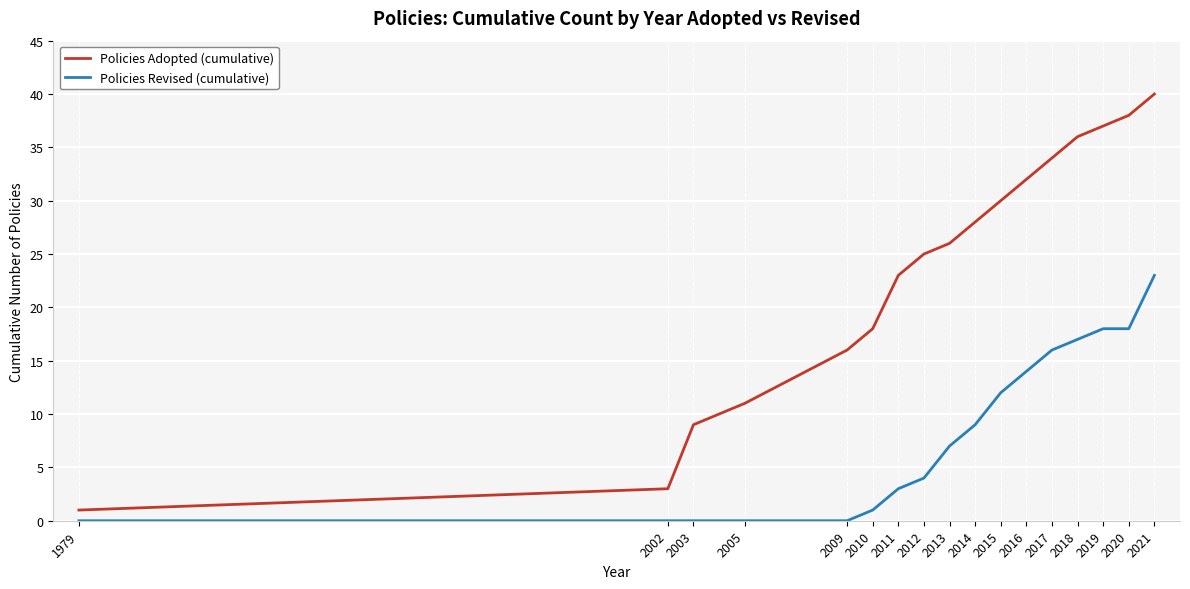

Is it true that Policies Adopted (cumulative) equals 13 at 2020?

False